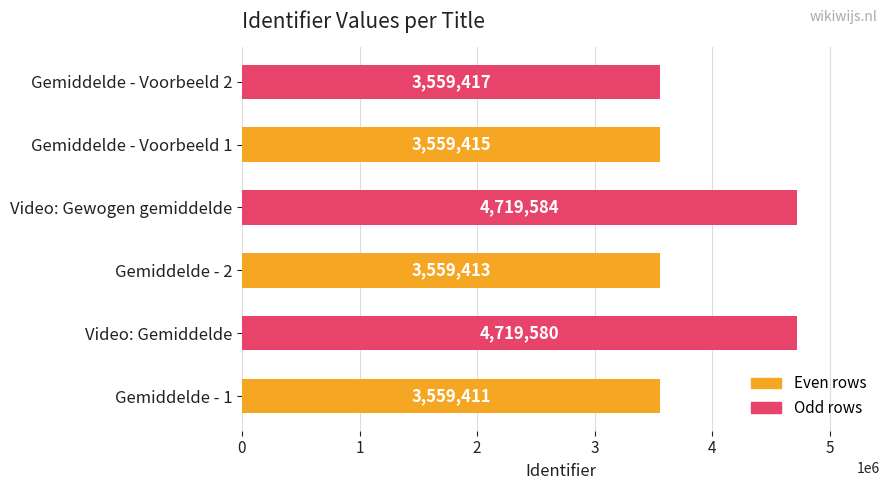

True or false: the data shows 3559415 at Gemiddelde - Voorbeeld 1.

True